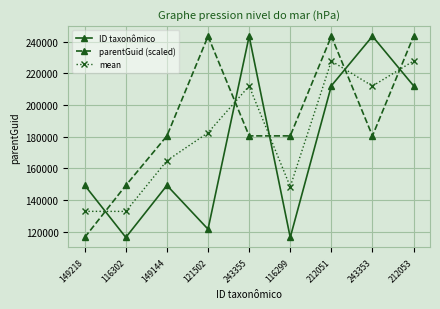

What is the minimum value shown in the chart?

116299.0